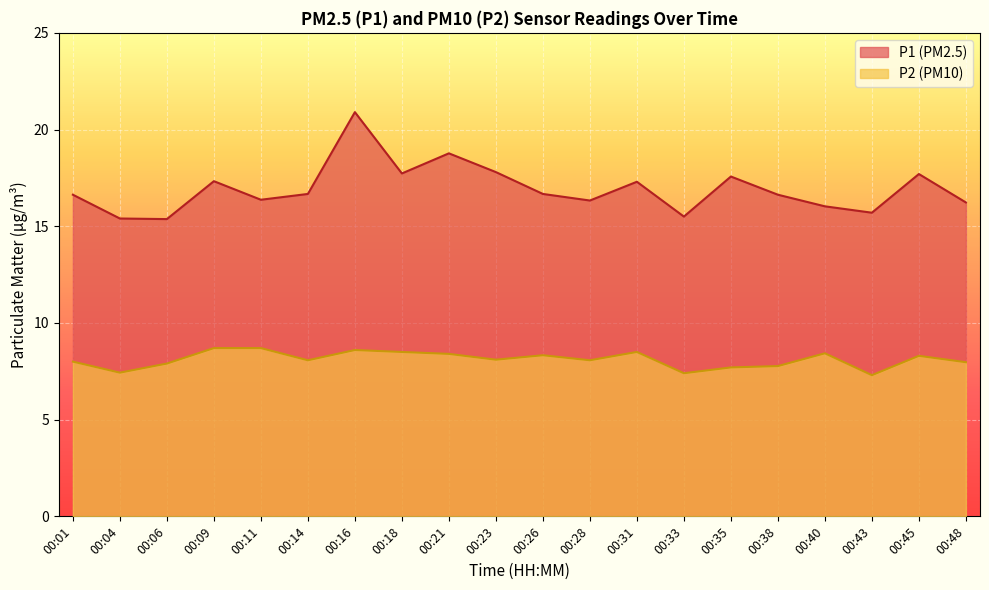

At which category is the sum across all series the highest?

00:16